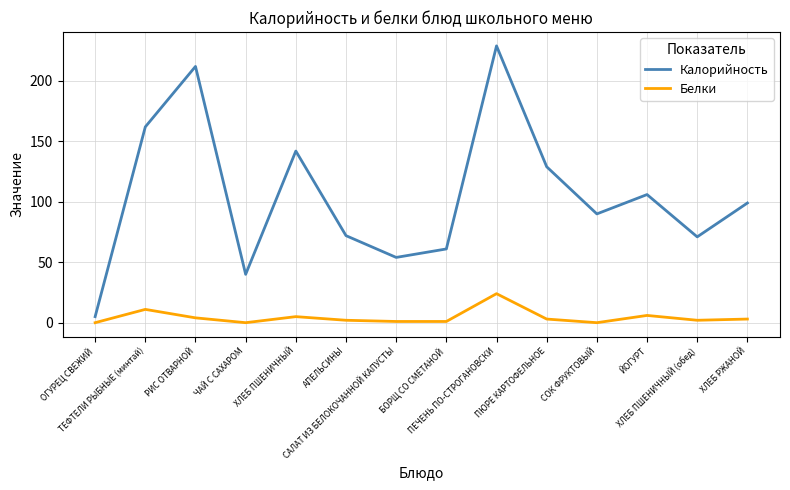

What is the difference between the maximum and minimum values in the Калорийность series?

224